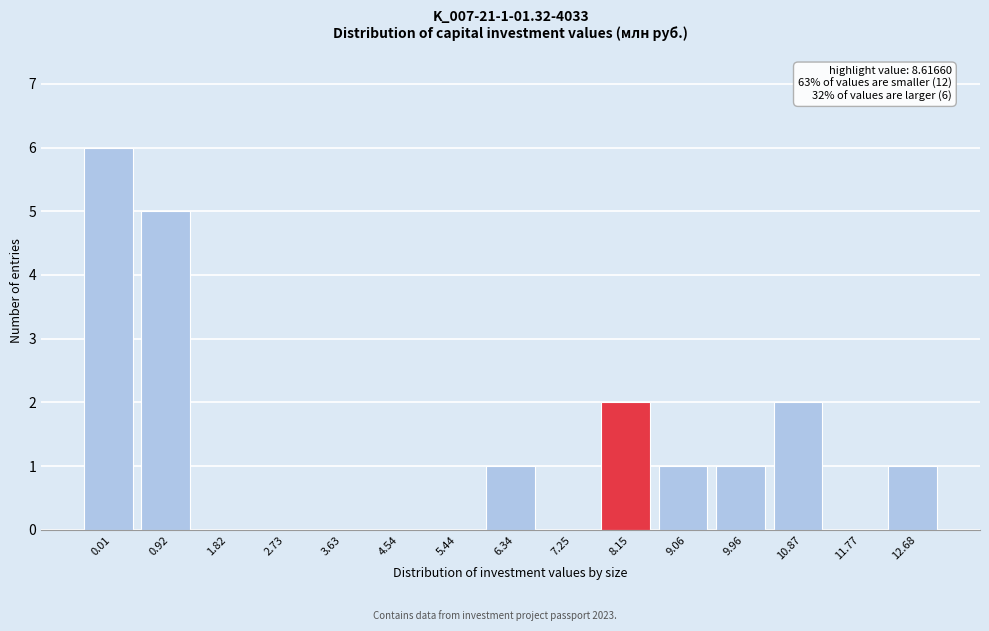

Reading right to left, list all the values displayed in this chart.

12.68=1	11.77=0	10.87=2	9.96=1	9.06=1	8.15=2	7.25=0	6.34=1	5.44=0	4.54=0	3.63=0	2.73=0	1.82=0	0.92=5	0.01=6